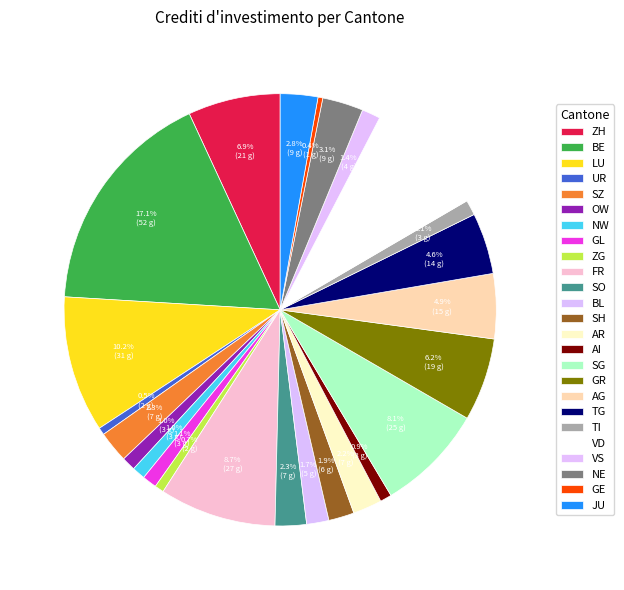

True or false: AI accounts for 1% of the total.

True